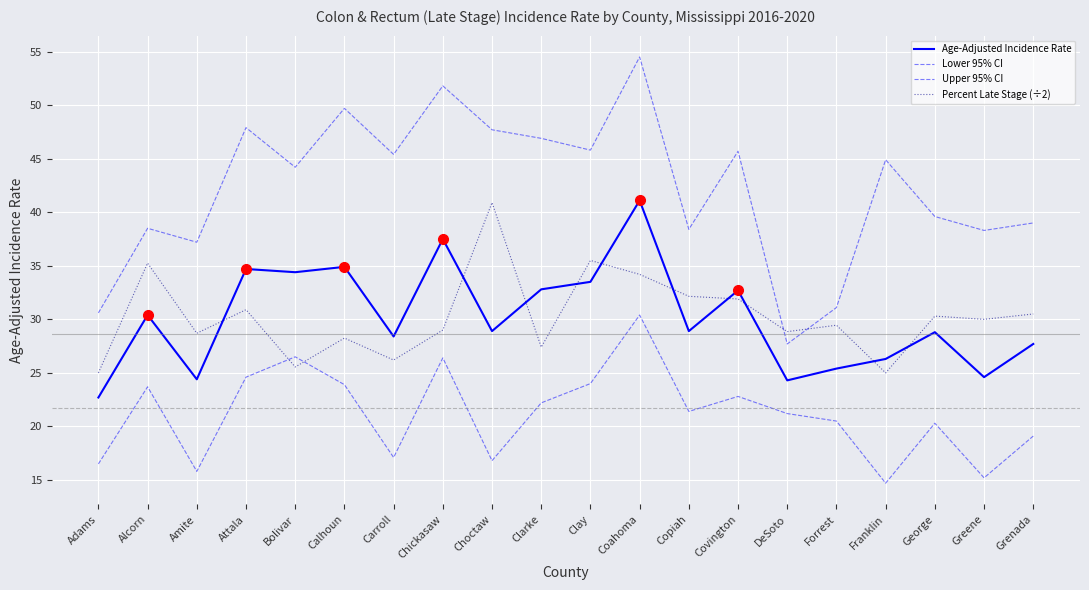

True or false: Lower 95% CI and Upper 95% CI intersect in this chart.

False